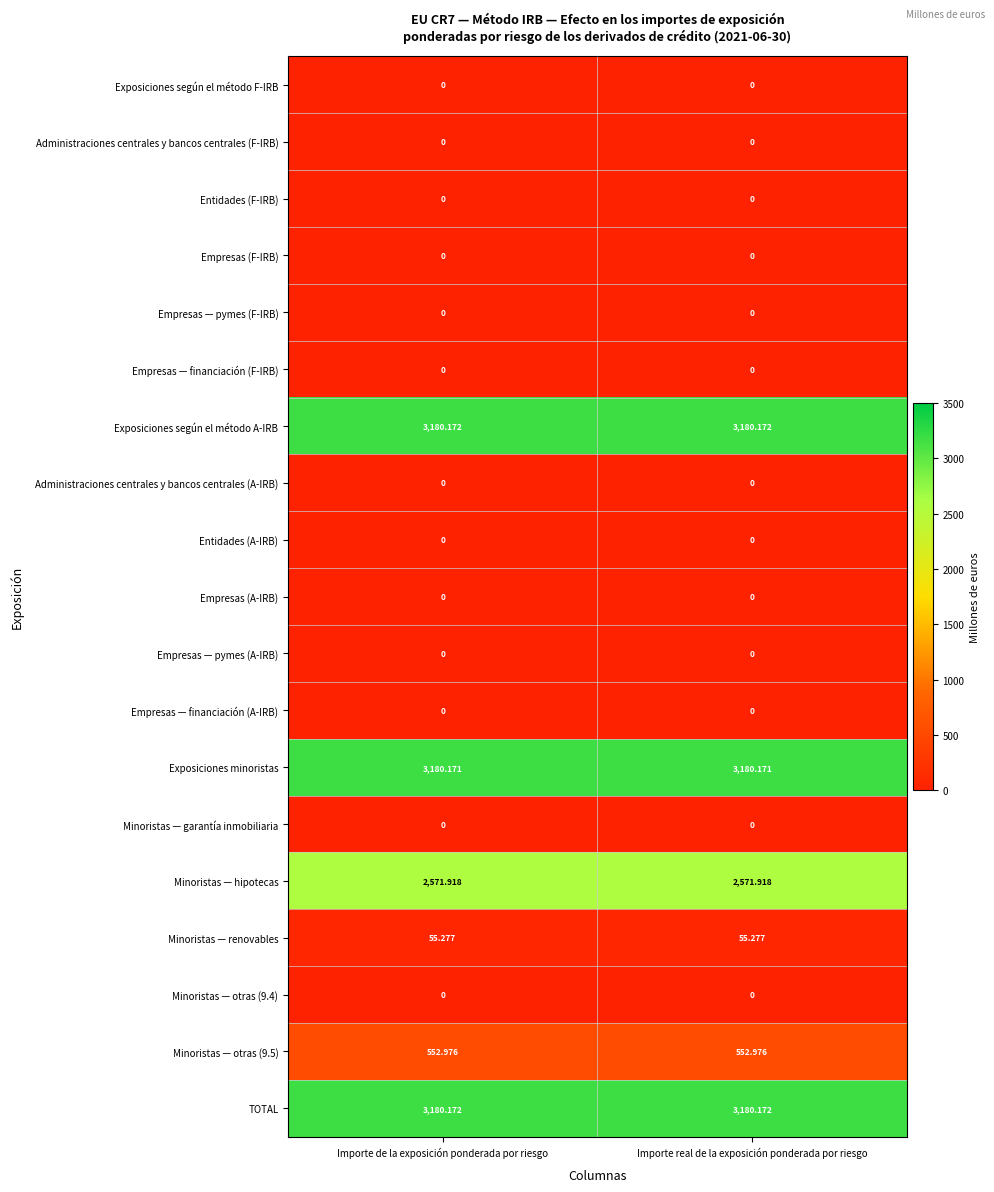

What is the spread (max minus min) of values at Importe de la exposición ponderada por riesgo?

3180.2